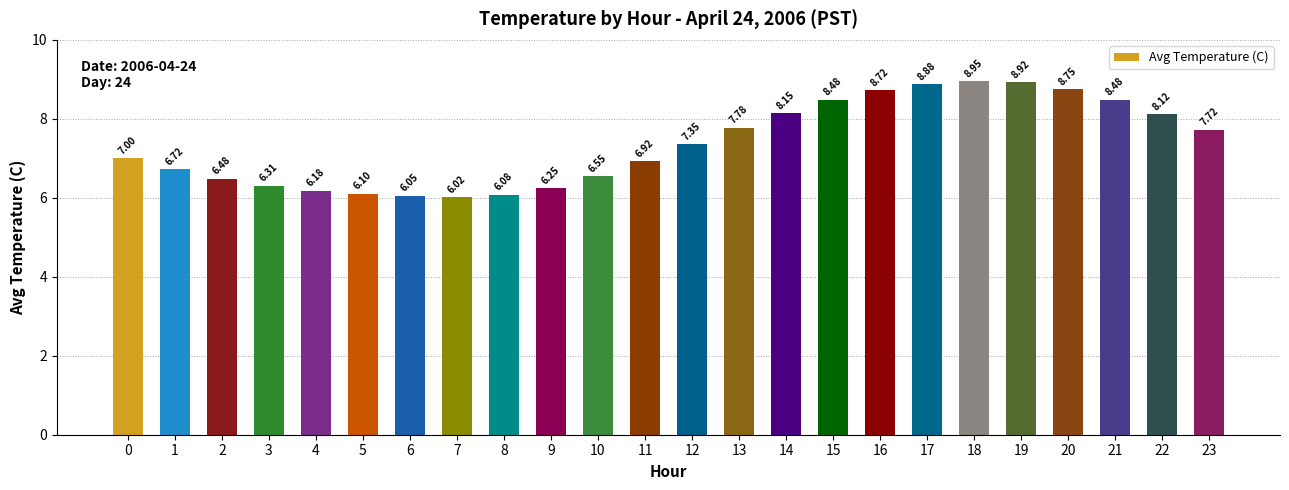

What is the sum of all values?

177.0